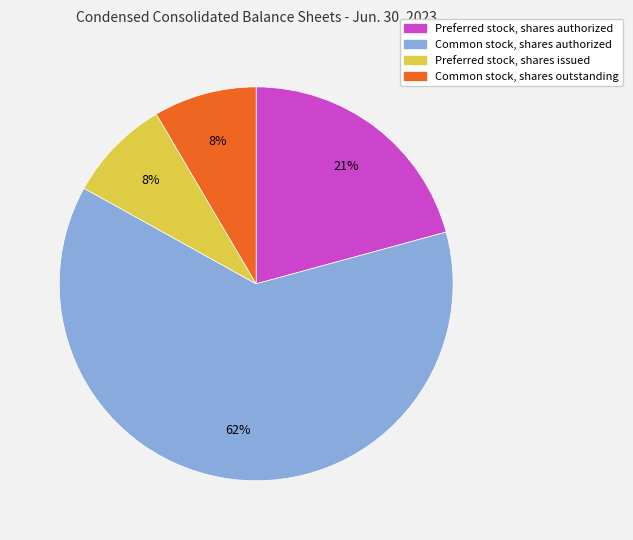

Is Common stock, shares authorized the majority of the pie?

Yes